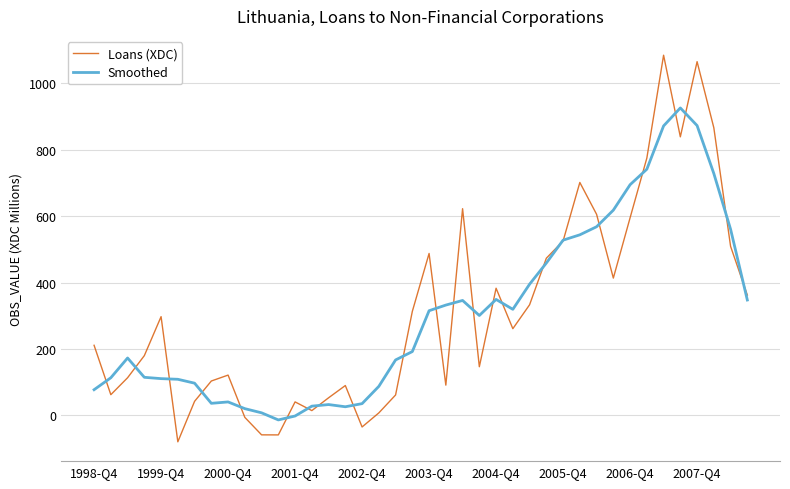

Which series has the largest range (max minus min)?

Loans (XDC)